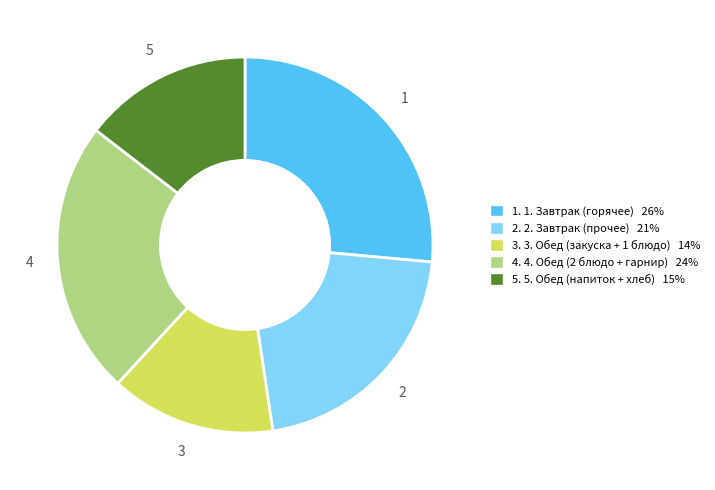

Is there a majority slice in this chart?

No